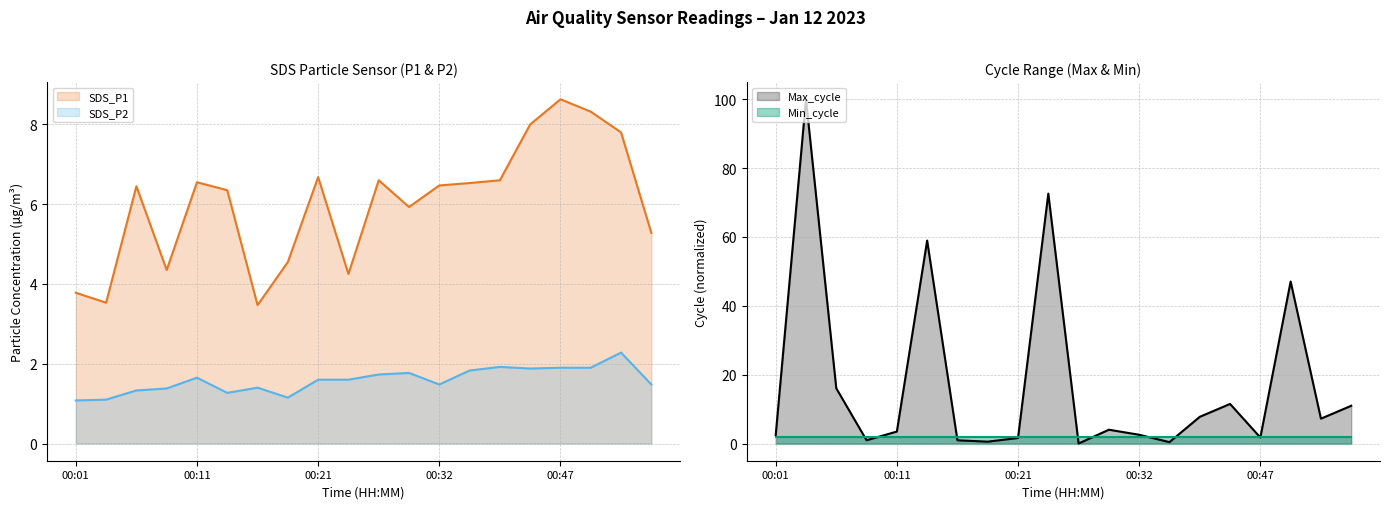

What is the difference between the maximum and minimum values in the Max_cycle series?

100.0